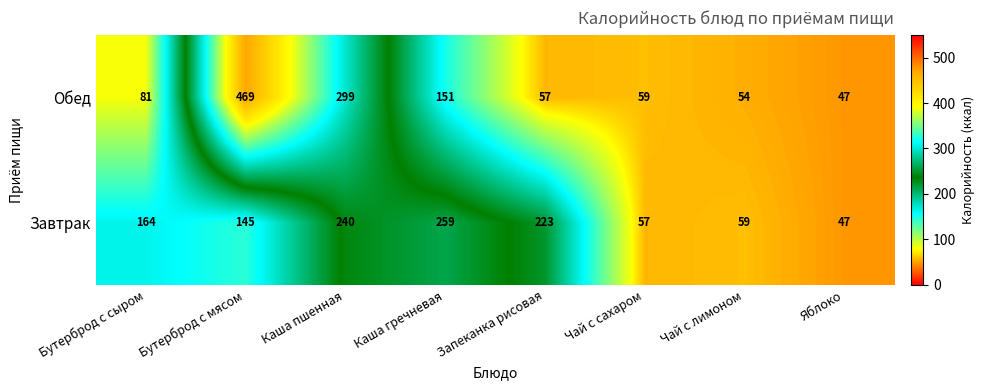

At which category does the chart reach its peak across all series?

Бутерброд с мясом